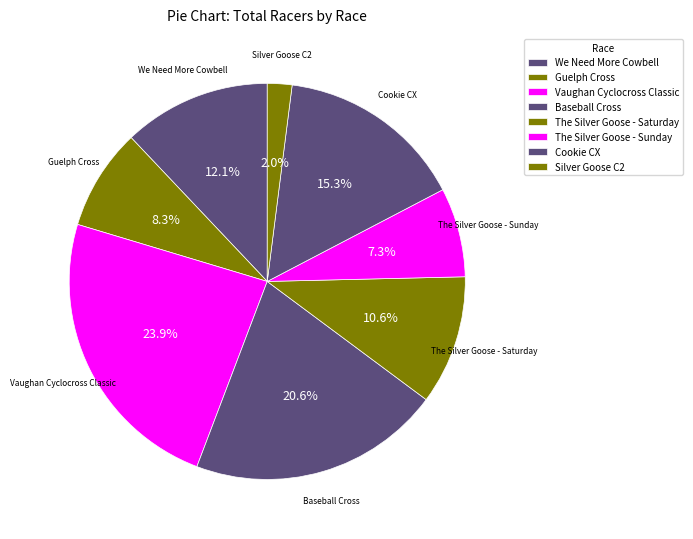

To the nearest percent, what percentage of the pie is Guelph Cross?

8%